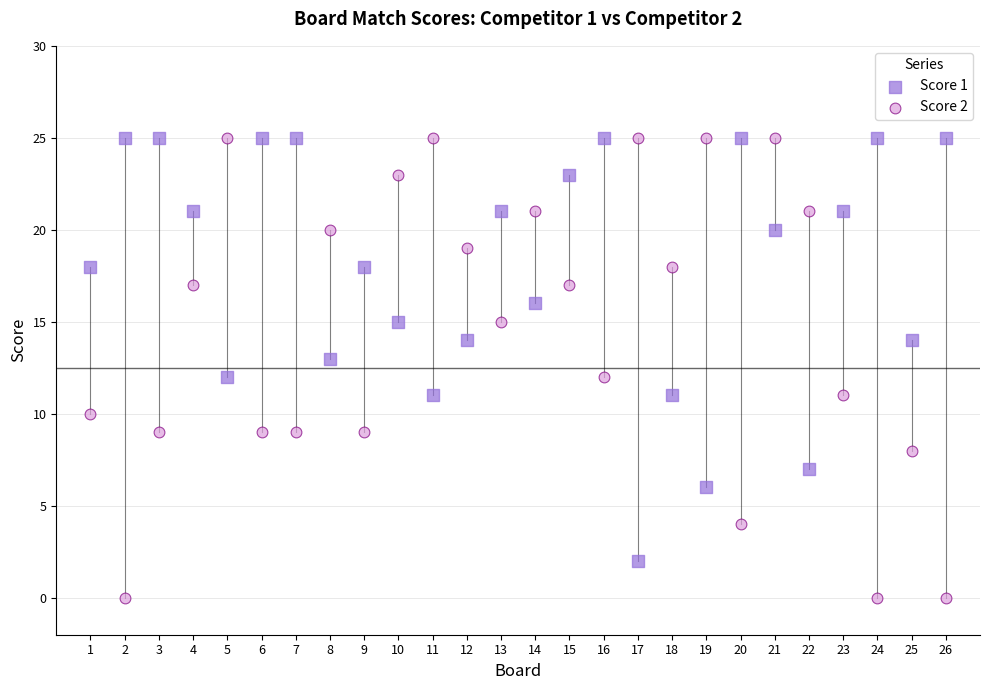

Across all data points, what is the range of Y values (max minus min)?

25